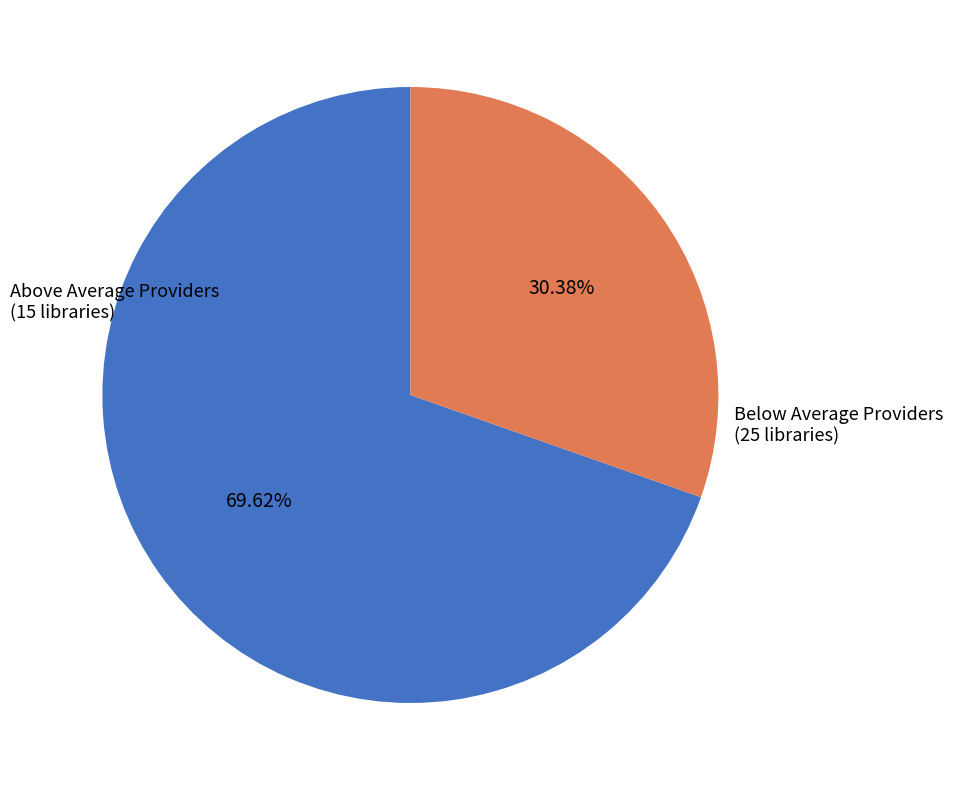

Is there a majority slice in this chart?

Yes